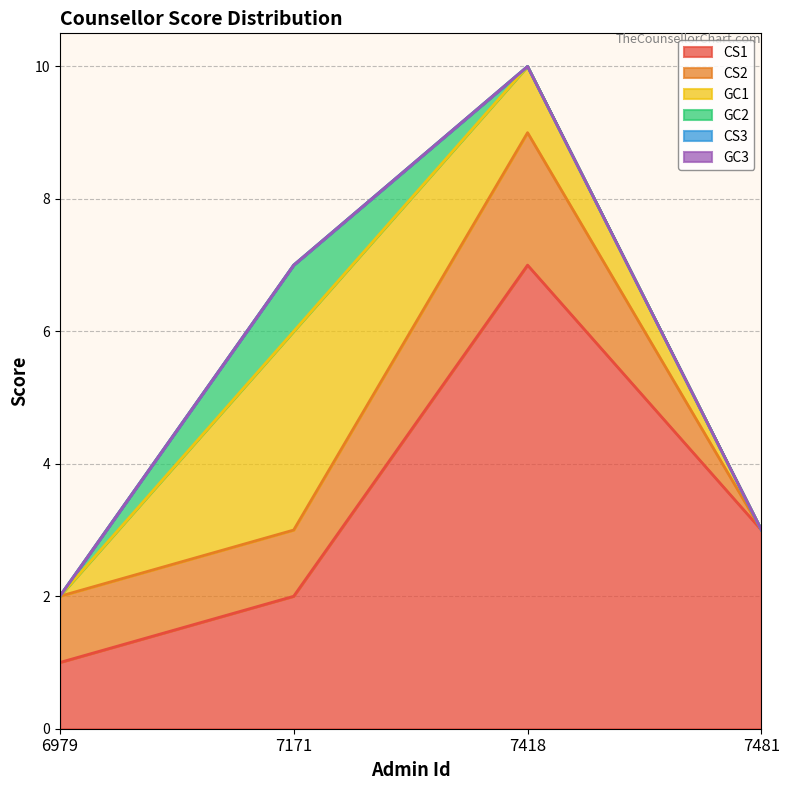

At which category is the sum across all series the highest?

7418